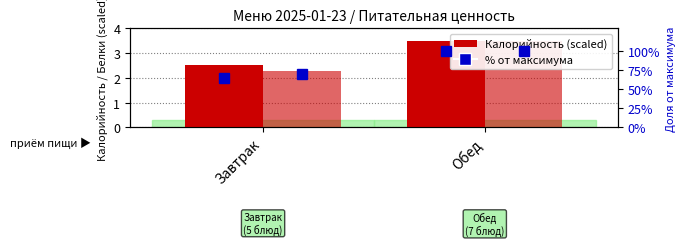

Read the Калорийность (scaled) value at Обед.

3.5